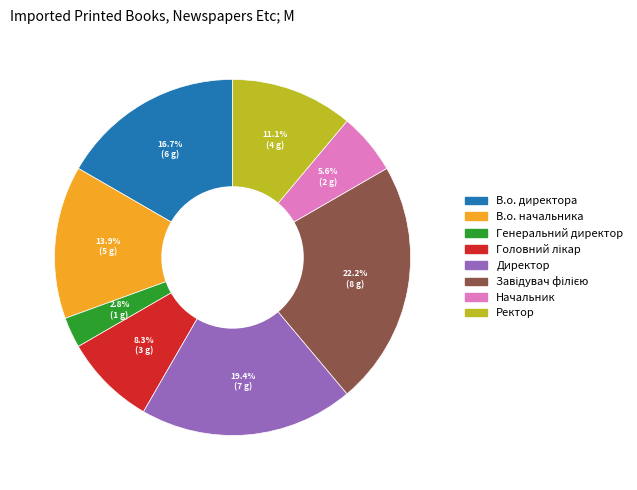

To the nearest percent, what portion does В.о. начальника represent?

14%